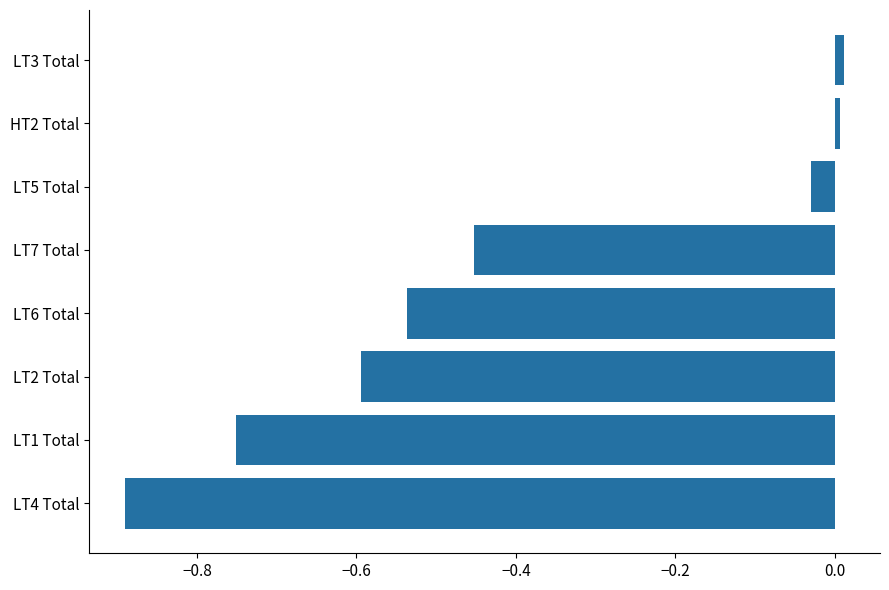

Which has a higher value, LT1 Total or LT5 Total?

LT5 Total